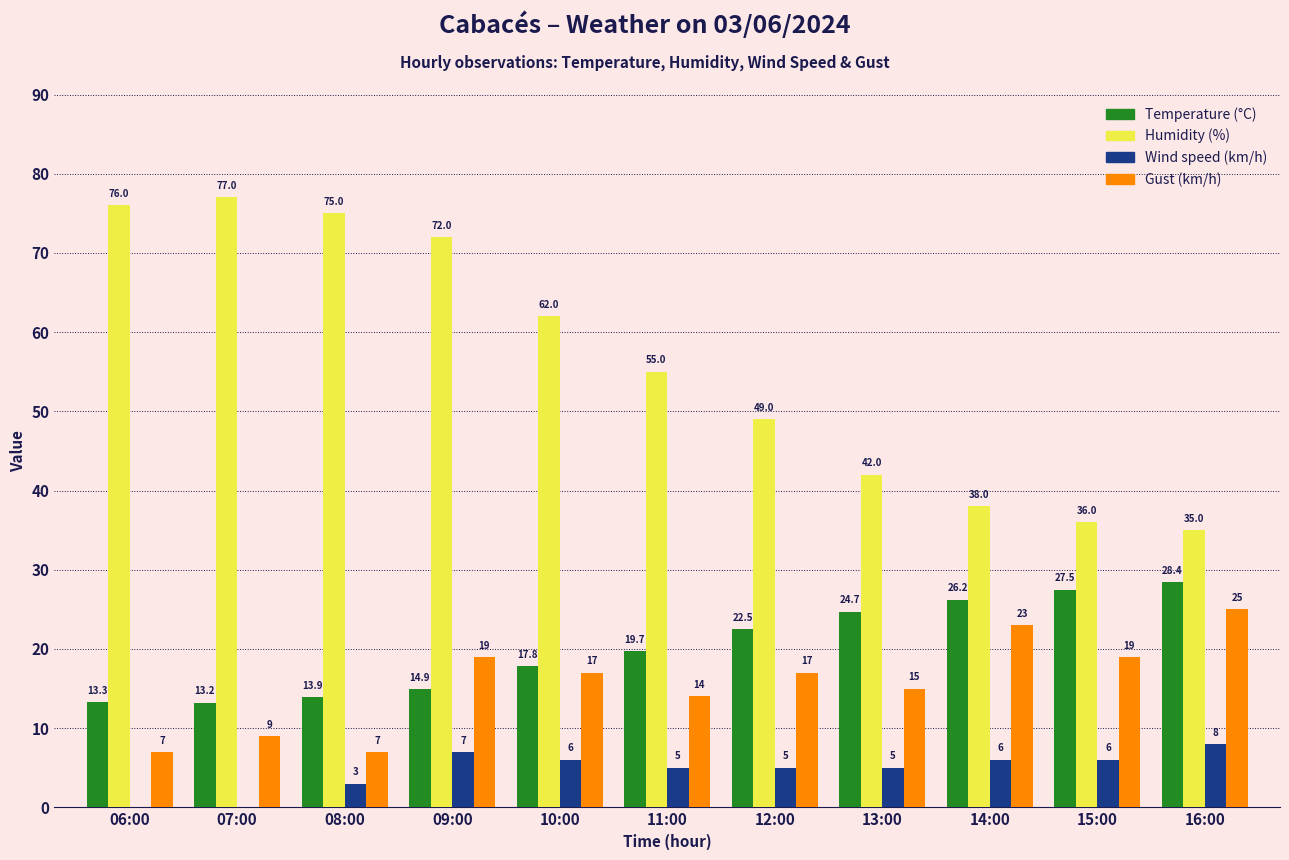

Is the value of Temperature (°C) at 06:00 greater than the value of Gust (km/h) at 15:00?

No